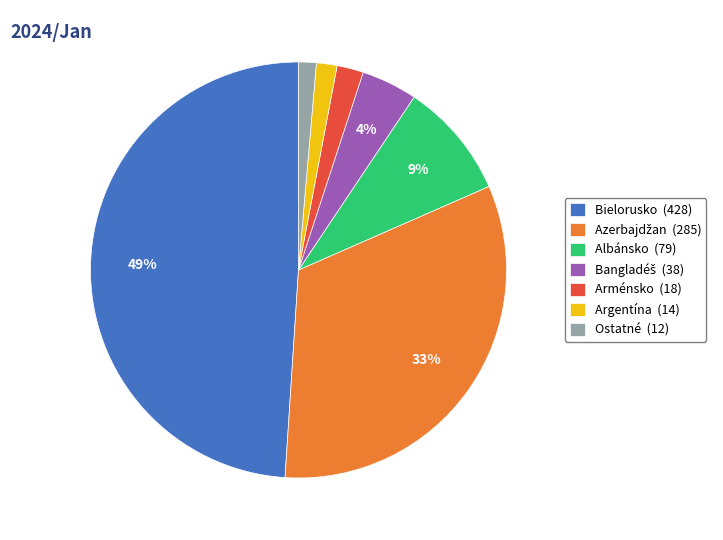

Which slice is the largest?

Bielorusko (428)